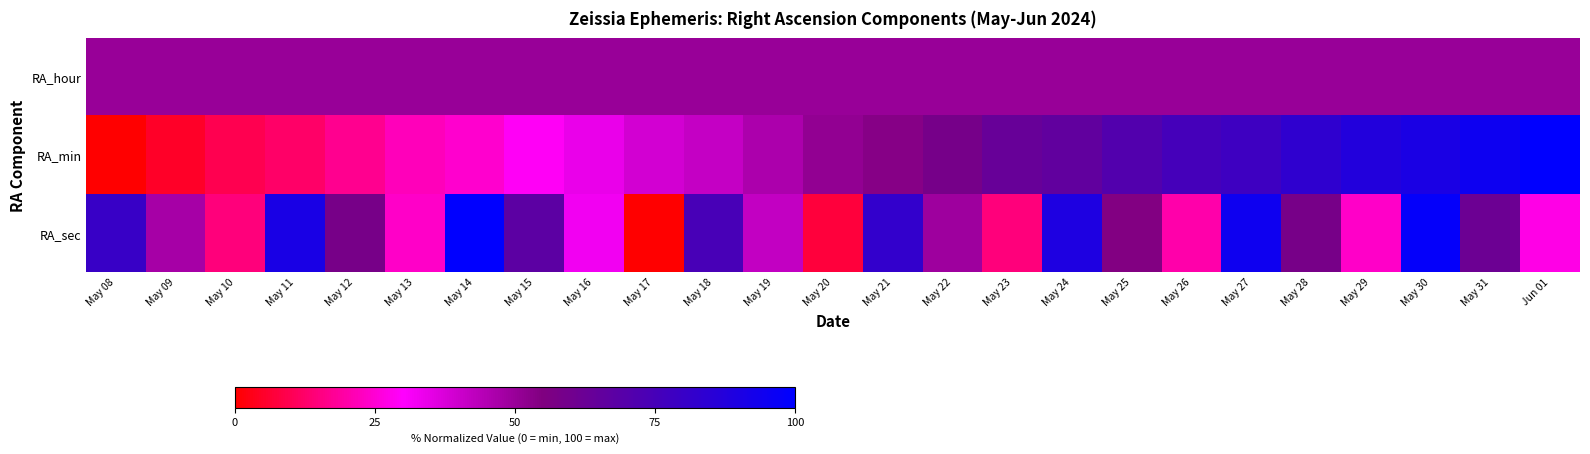

Reading left to right, extract all data points from this chart.

RA_hour: May 08=50.0	May 09=50.0	May 10=50.0	May 11=50.0	May 12=50.0	May 13=50.0	May 14=50.0	May 15=50.0	May 16=50.0	May 17=50.0	May 18=50.0	May 19=50.0	May 20=50.0	May 21=50.0	May 22=50.0	May 23=50.0	May 24=50.0	May 25=50.0	May 26=50.0	May 27=50.0	May 28=50.0	May 29=50.0	May 30=50.0	May 31=50.0	Jun 01=50.0
RA_min: May 08=0.0	May 09=4.9	May 10=9.8	May 11=12.2	May 12=17.1	May 13=22.0	May 14=24.4	May 15=29.3	May 16=34.1	May 17=39.0	May 18=41.5	May 19=46.3	May 20=51.2	May 21=53.7	May 22=58.5	May 23=63.4	May 24=65.9	May 25=70.7	May 26=75.6	May 27=78.0	May 28=82.9	May 29=87.8	May 30=90.2	May 31=95.1	Jun 01=100.0
RA_sec: May 08=80.0	May 09=47.3	May 10=14.5	May 11=90.9	May 12=58.2	May 13=23.6	May 14=100.0	May 15=67.3	May 16=32.7	May 17=0.0	May 18=74.5	May 19=41.8	May 20=7.3	May 21=81.8	May 22=49.1	May 23=14.5	May 24=89.1	May 25=54.5	May 26=20.0	May 27=94.5	May 28=58.2	May 29=23.6	May 30=98.2	May 31=61.8	Jun 01=27.3